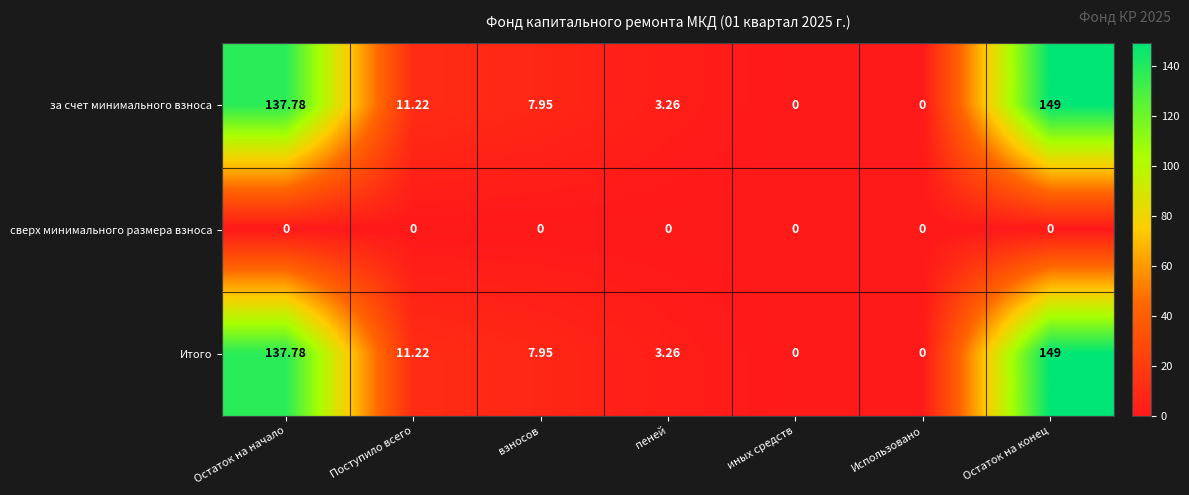

Where does the за счет минимального взноса series first go above 7?

Остаток на начало